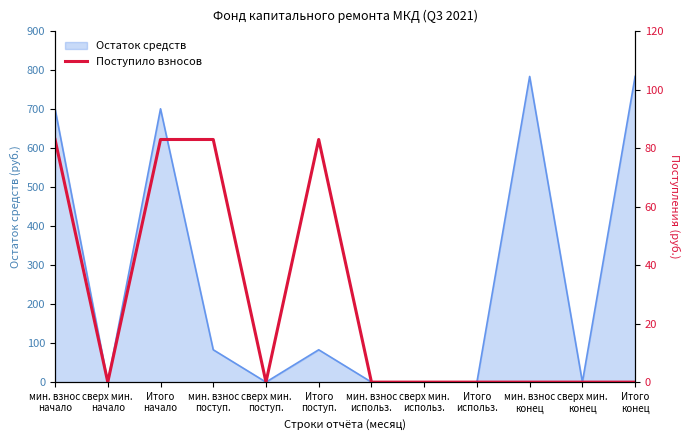

What is the maximum value for Остаток средств?

784.4